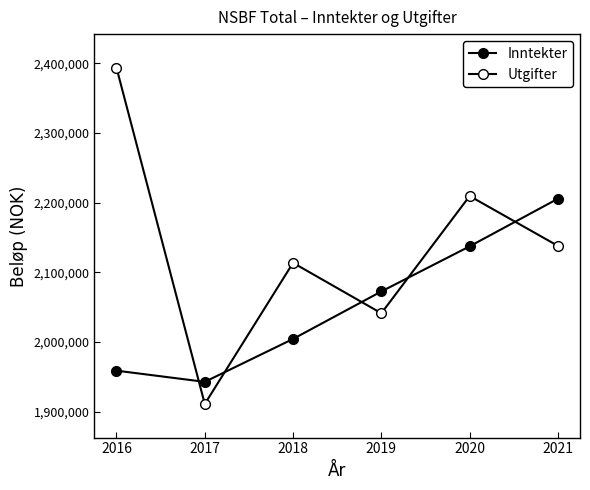

Is the value of Utgifter at 2016 greater than the value of Inntekter at 2021?

Yes